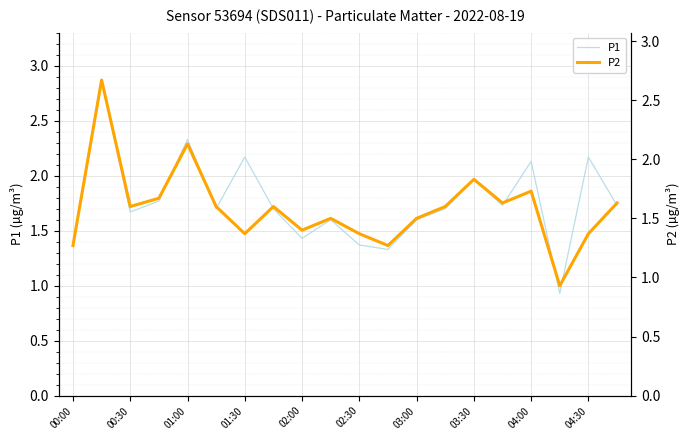

What is the minimum value for P1?

0.9